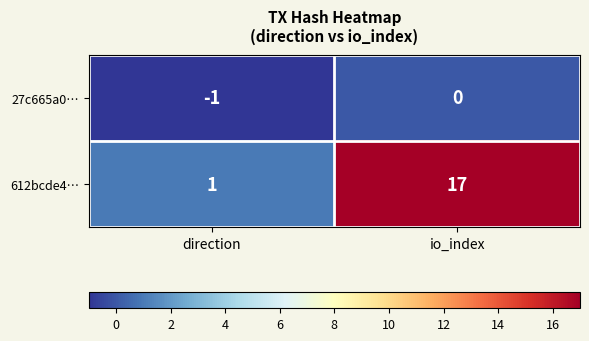

At which label is 612bcde4… closest to 9?

direction